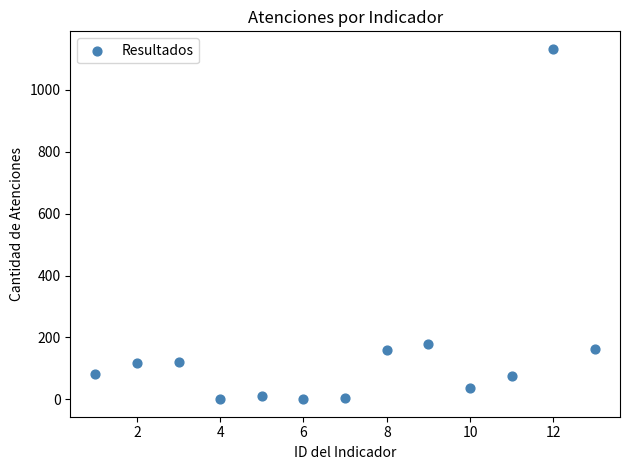

What Y value in the scatter plot is closest to 566?

180